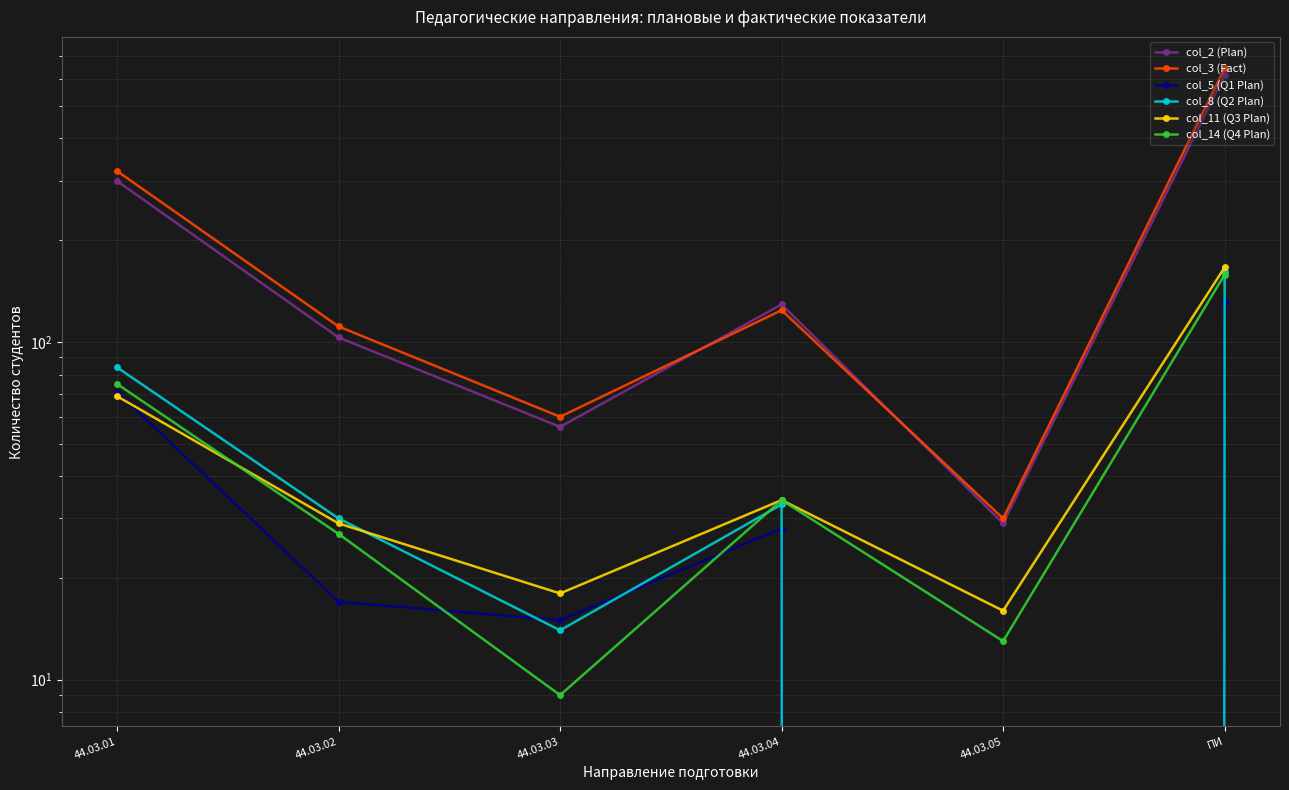

What is the value of the col_11 (Q3 Plan) point at the 6th from the left?

166